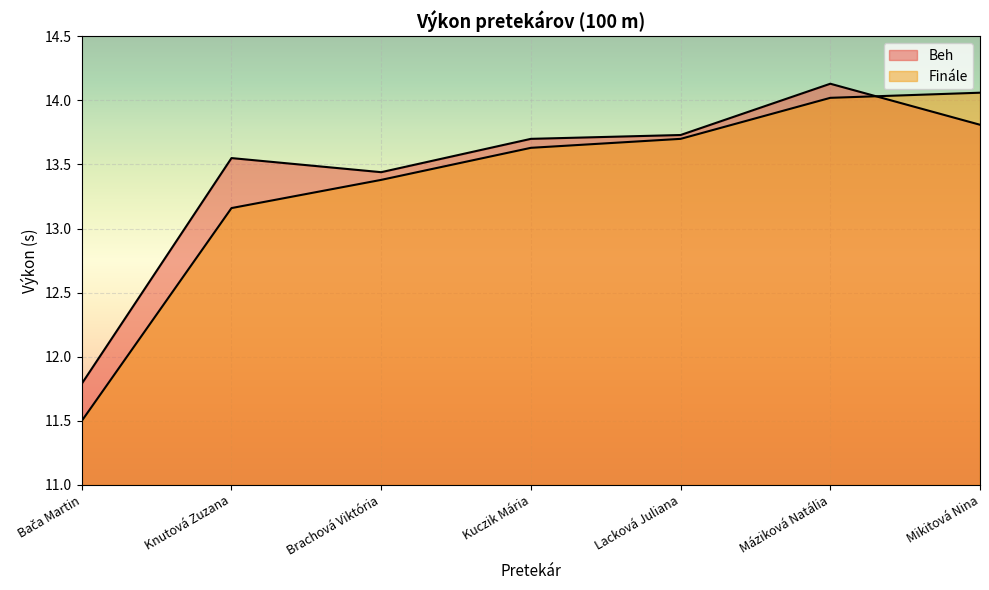

Reading left to right, extract all data points from this chart.

Beh: Bača Martin=11.8	Knutová Zuzana=13.6	Brachová Viktória=13.4	Kuczik Mária=13.7	Lacková Juliana=13.7	Máziková Natália=14.1	Mikitová Nina=13.8
Finále: Bača Martin=11.5	Knutová Zuzana=13.2	Brachová Viktória=13.4	Kuczik Mária=13.6	Lacková Juliana=13.7	Máziková Natália=14.0	Mikitová Nina=14.1